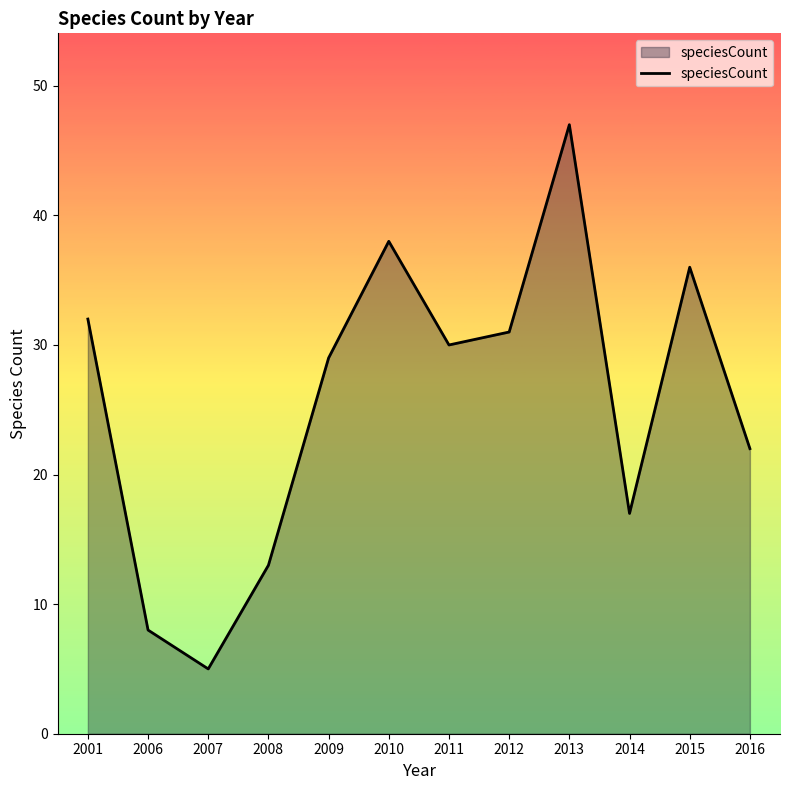

How many interior local valleys (lower than both neighbors) does the data have?

3